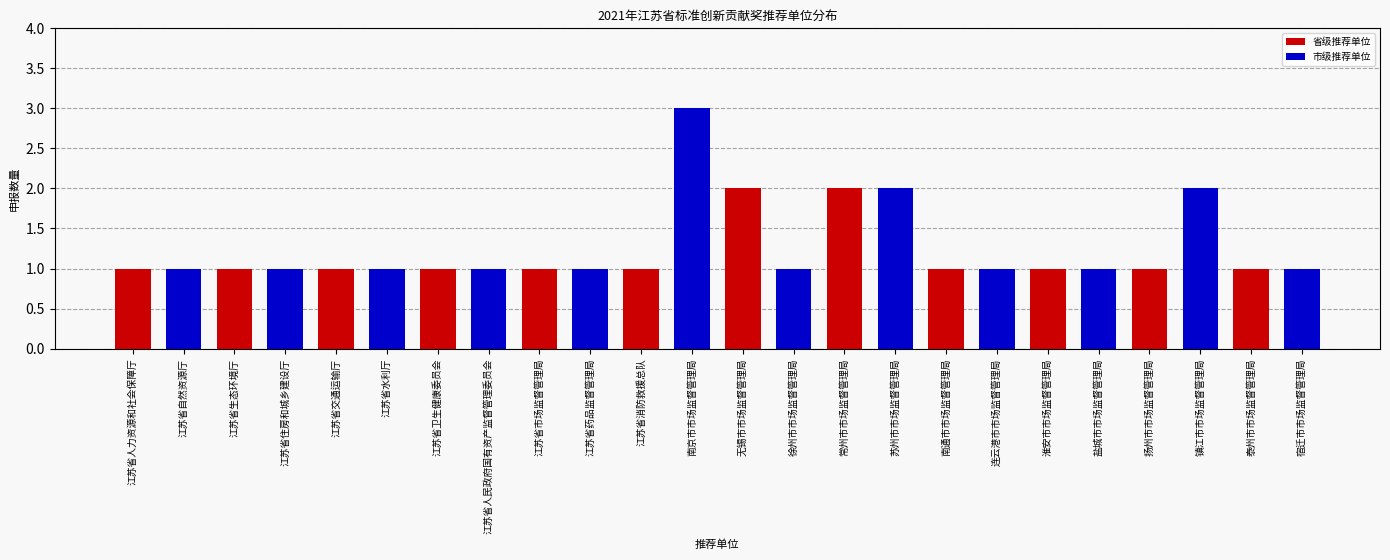

Between 南京市市场监督管理局 and 江苏省水利厅, which is larger?

南京市市场监督管理局